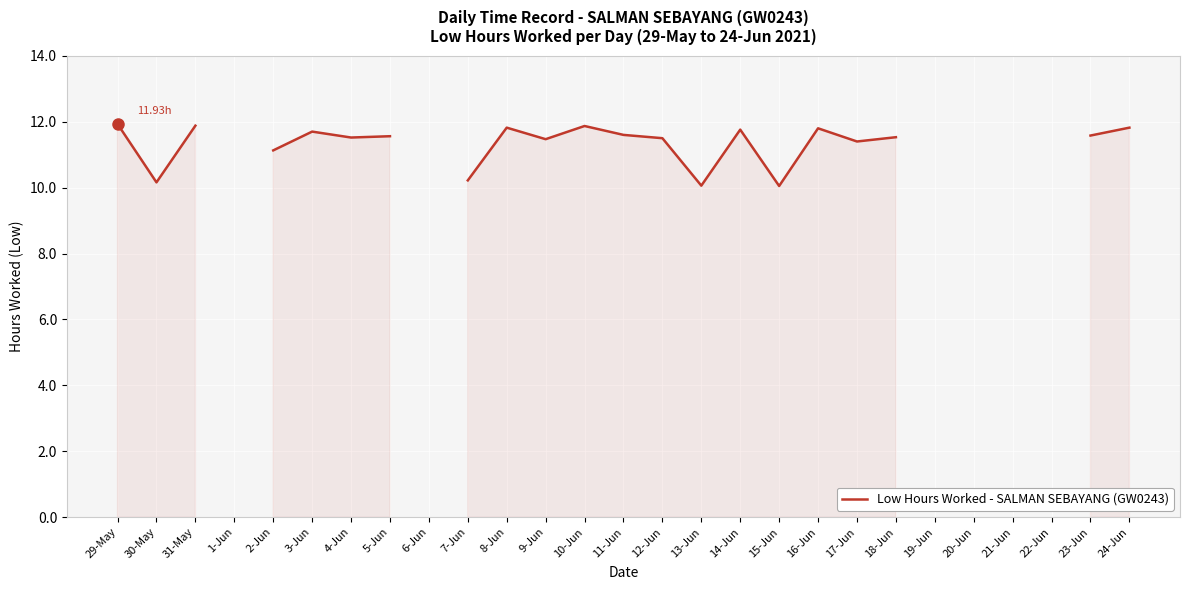

The chart shows a value of 17.1 at 31-May. True or false?

False